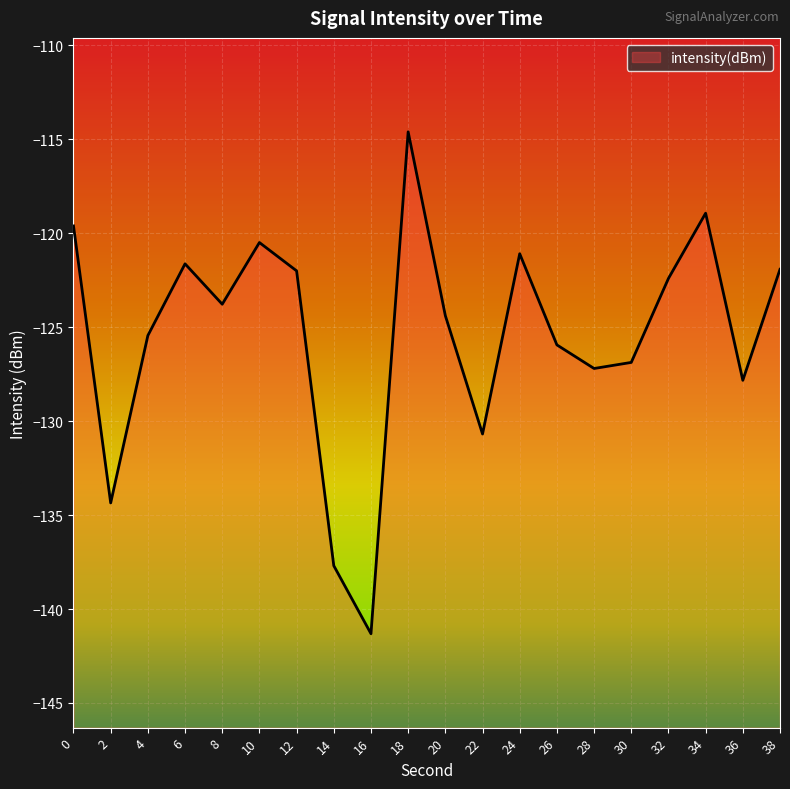

What is the difference between the values at 36 and 22?

2.9